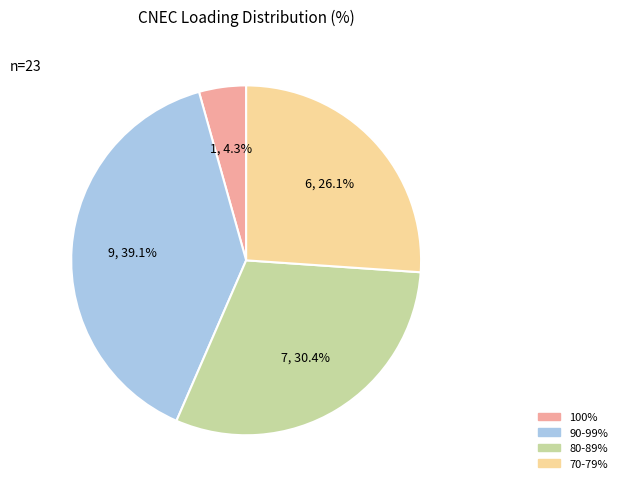

Does 100% represent more than half of the total?

No